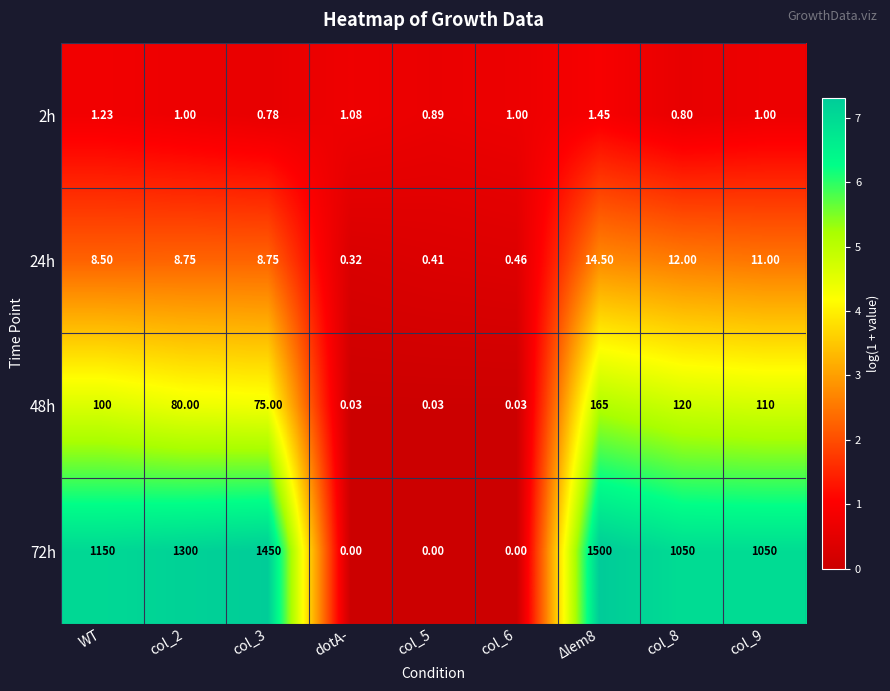

At which label does 24h reach its minimum?

dotA-